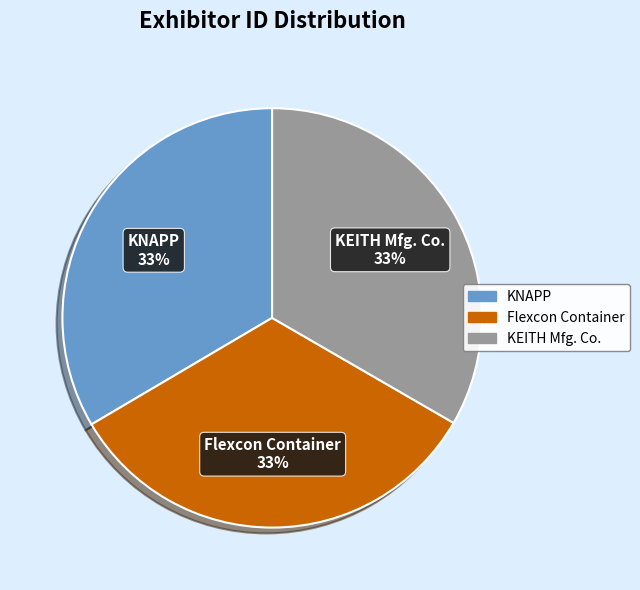

To the nearest percent, what is the average slice percentage?

33%